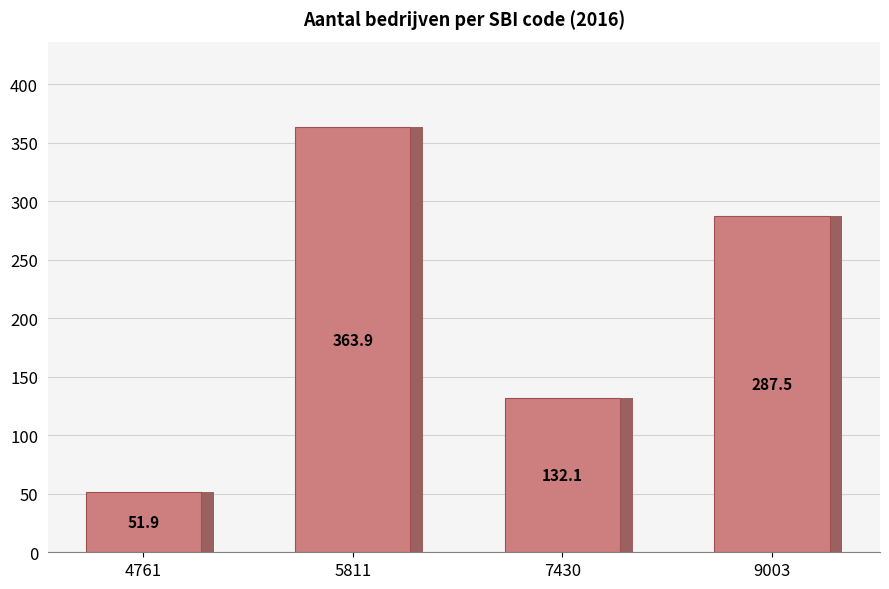

The chart shows a value of 85.1 at 7430. True or false?

False